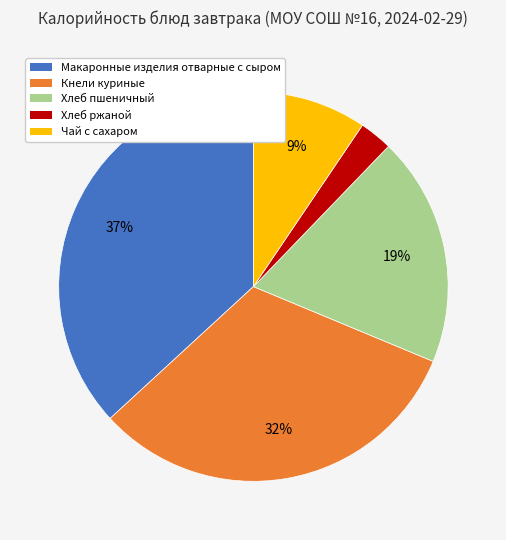

Which has a higher value, Хлеб пшеничный or Хлеб ржаной?

Хлеб пшеничный